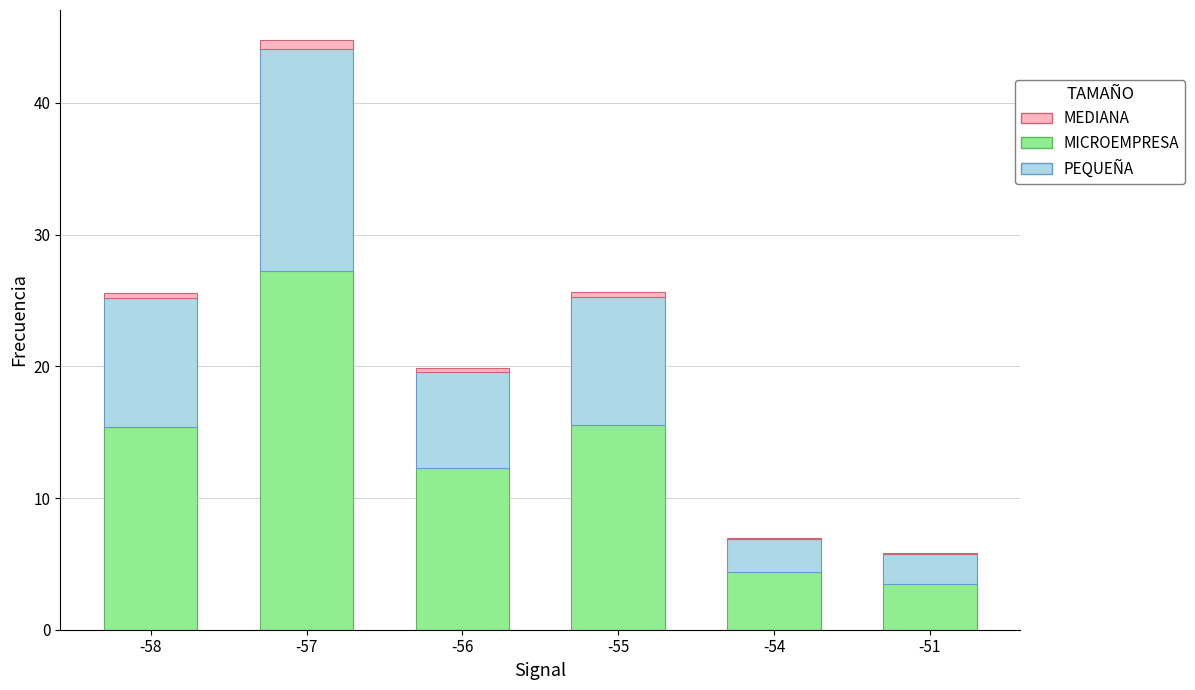

At which category is the sum across all series the highest?

-57